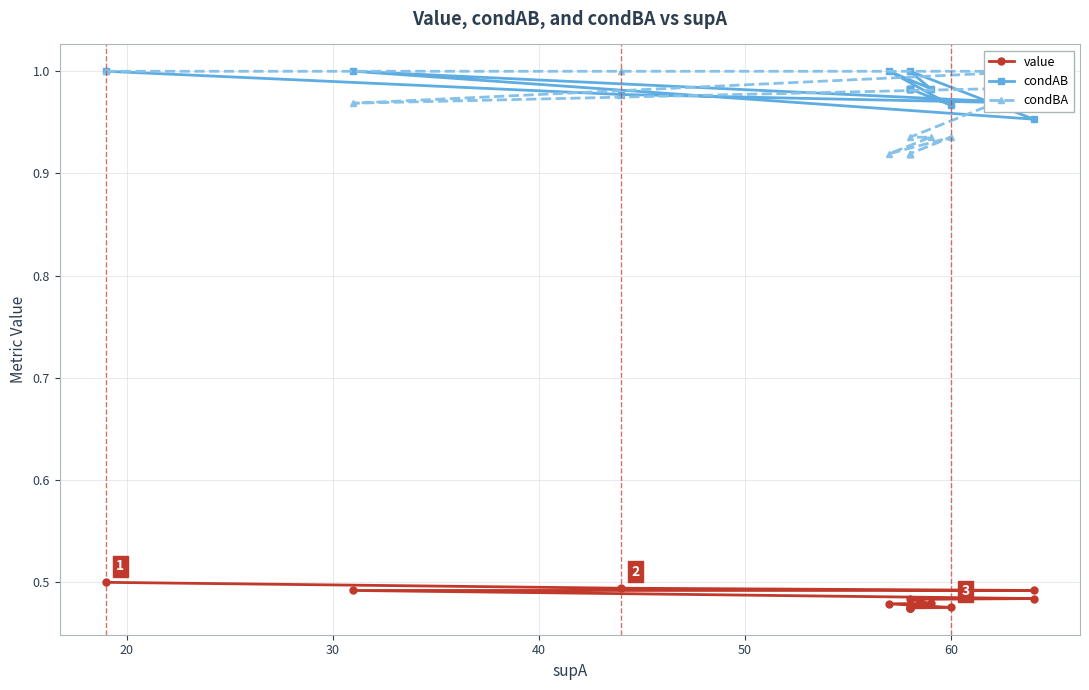

What is the maximum value shown in the chart?

1.0